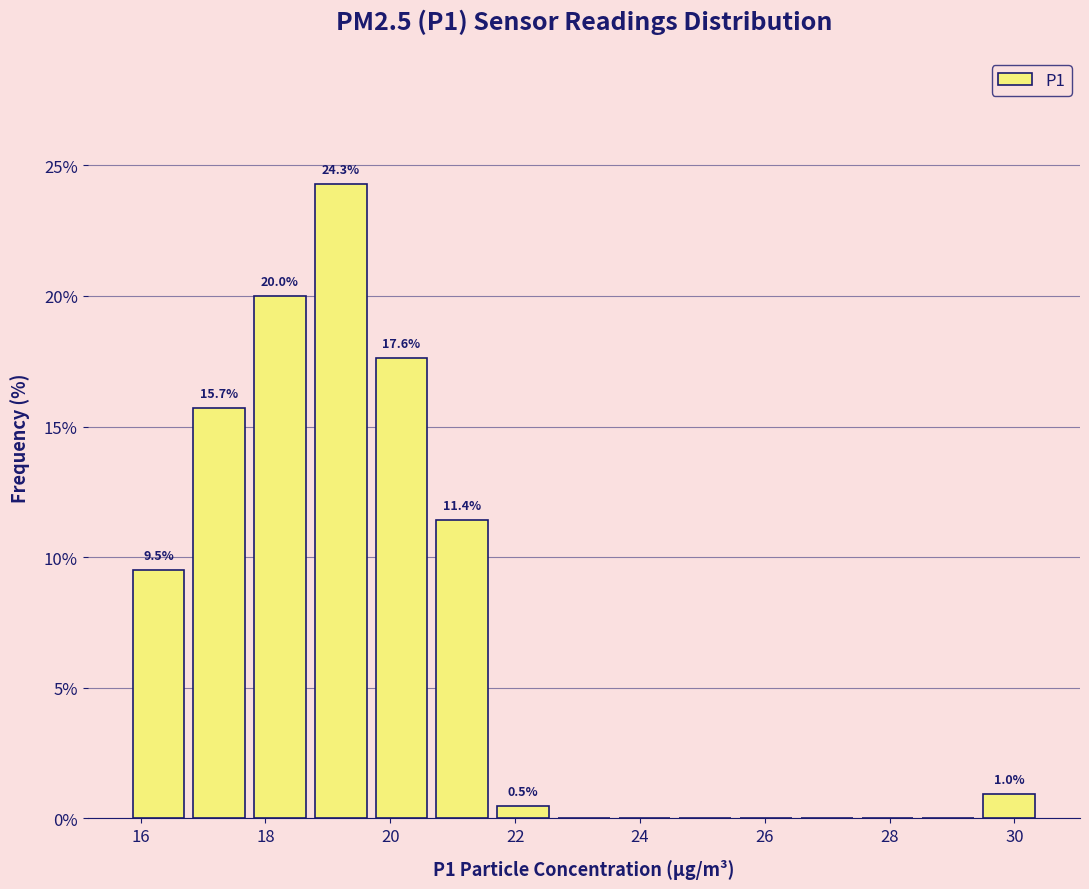

Over which range of the x-axis is the bar tallest?

18.8 to 19.6